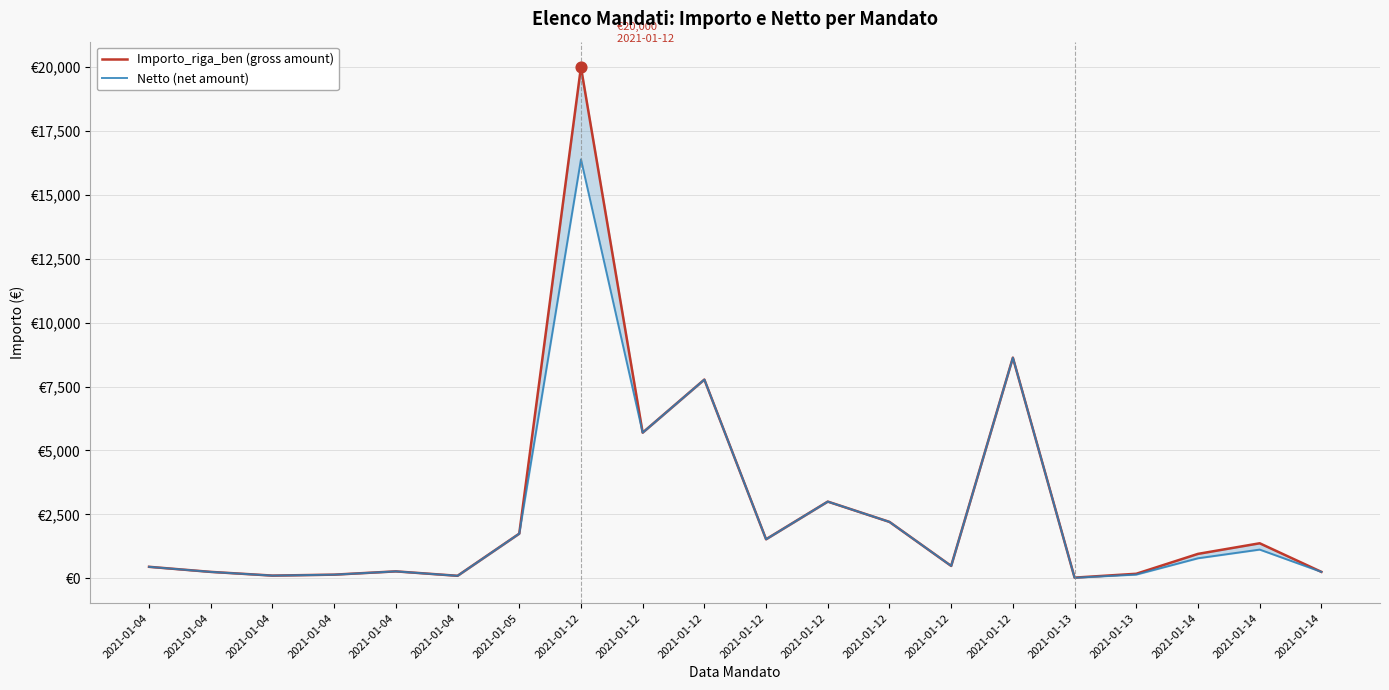

Which series has the largest Y range (max minus min)?

Importo_riga_ben (gross amount)